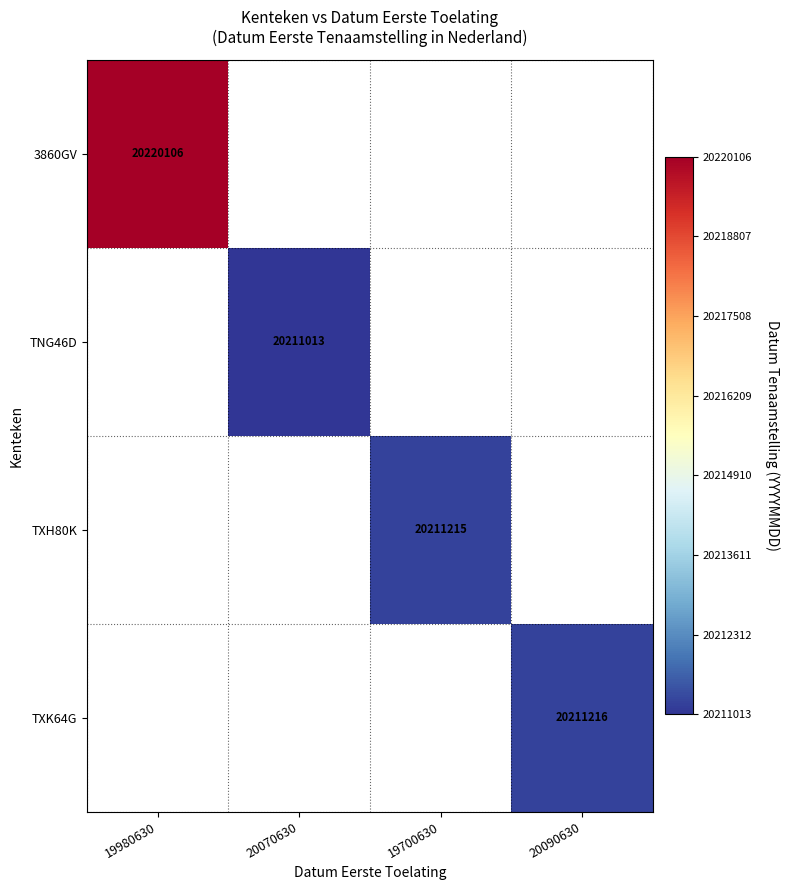

The value of TNG46D at 20070630 is 14083280. True or false?

False